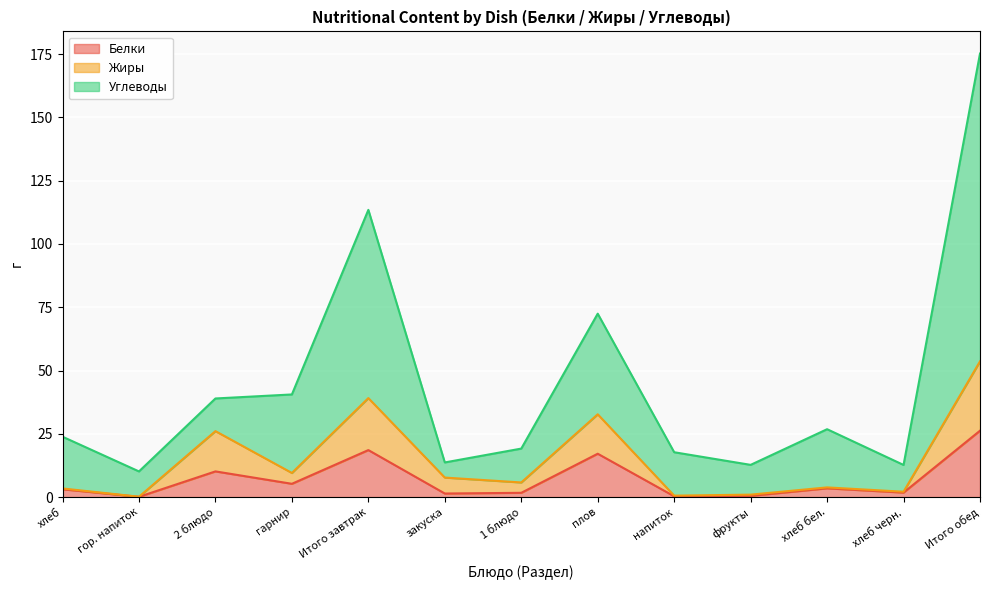

What position from the right is Итого обед?

1